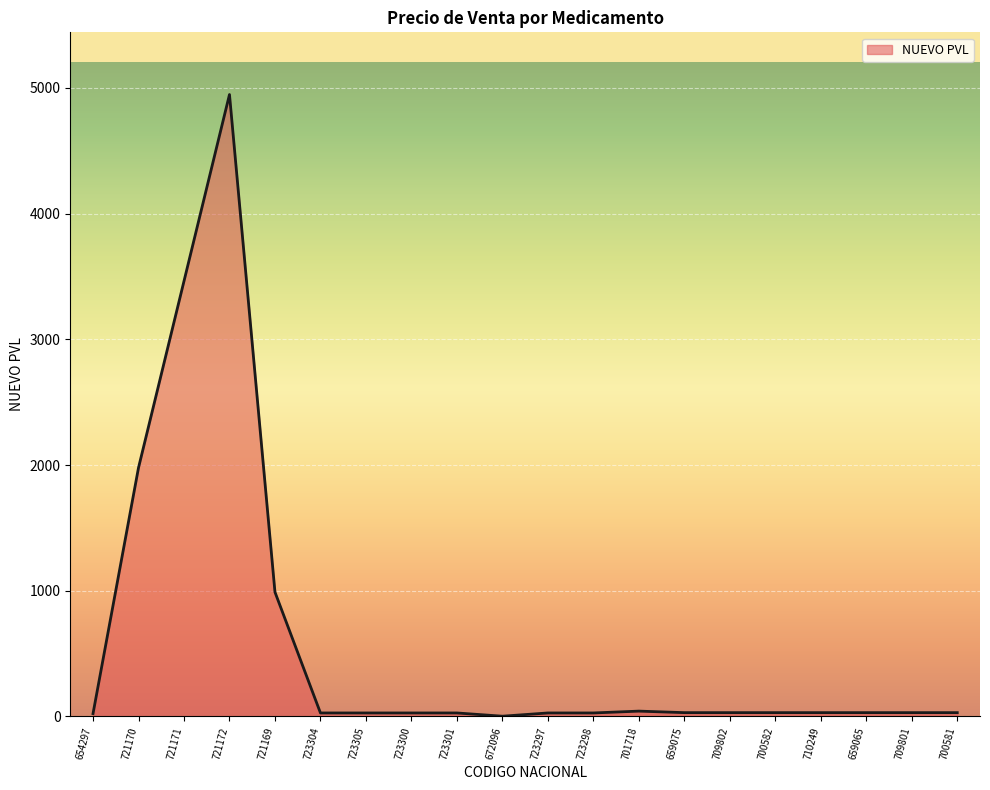

How many lines are shown in the chart?

1